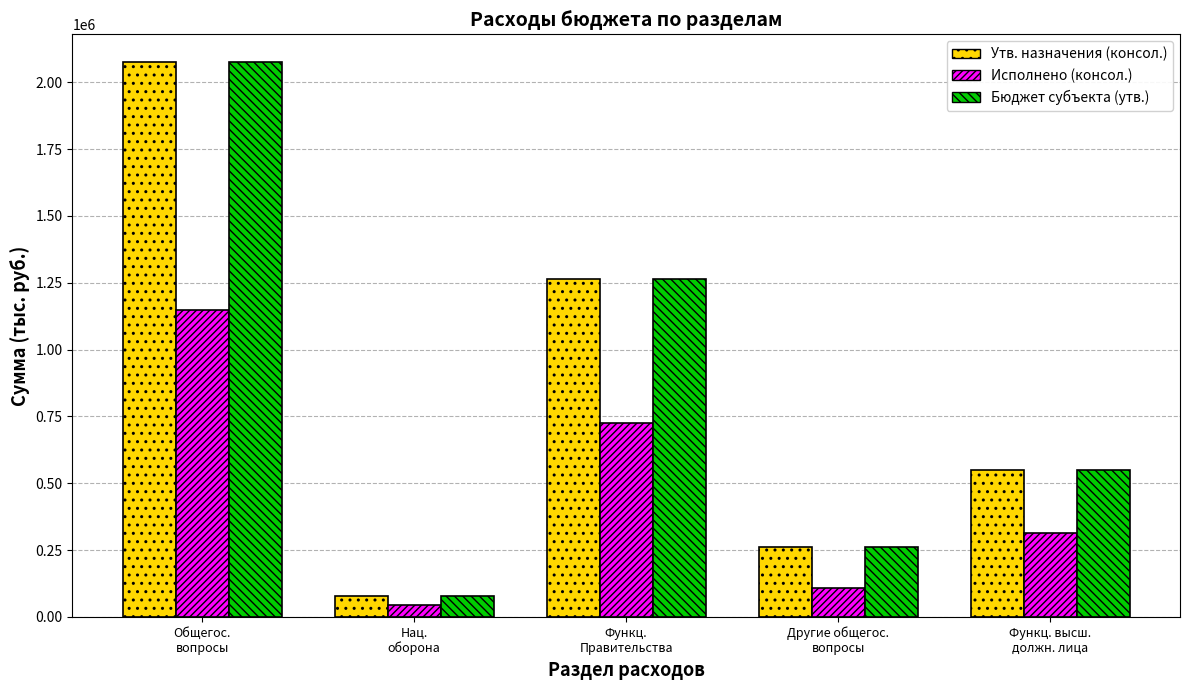

What is the maximum value for Бюджет субъекта (утв.)?

2075766.2